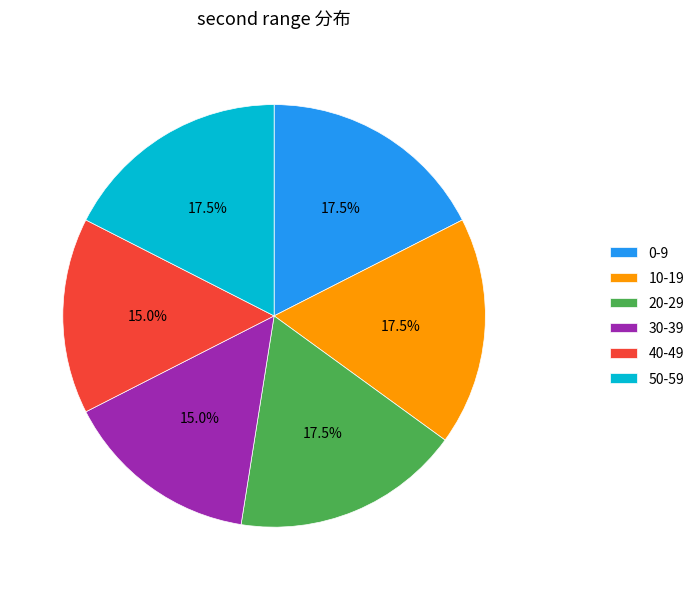

To the nearest percent, what is the average slice percentage?

17%